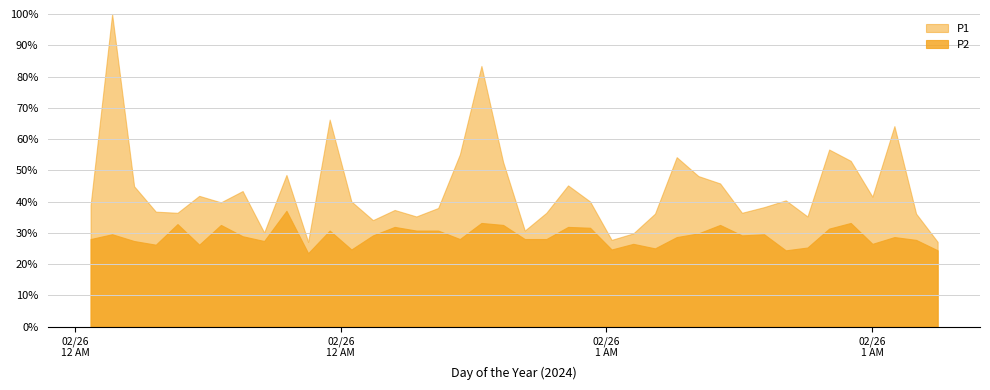

True or false: P2 has a value of 4.9 at 2024-02-26T01:22:42.

False